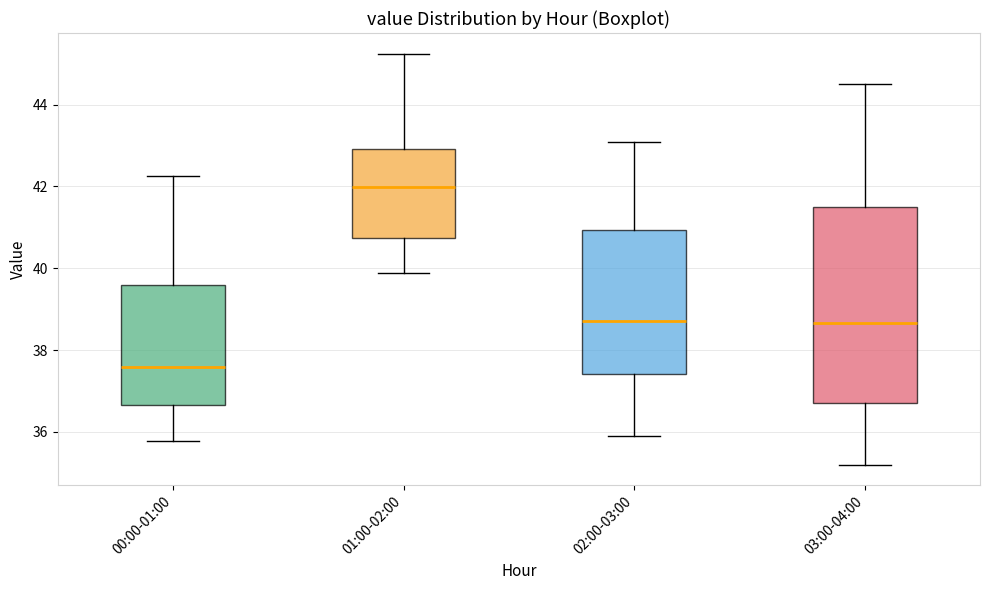

Comparing the boxes themselves (not the whiskers), which one is the tallest?

03:00-04:00